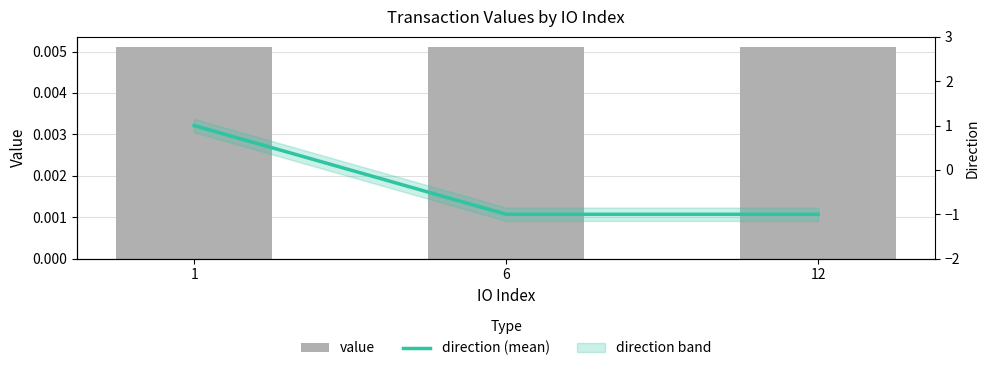

List the labels in order of value value, smallest first.

1, 6, 12